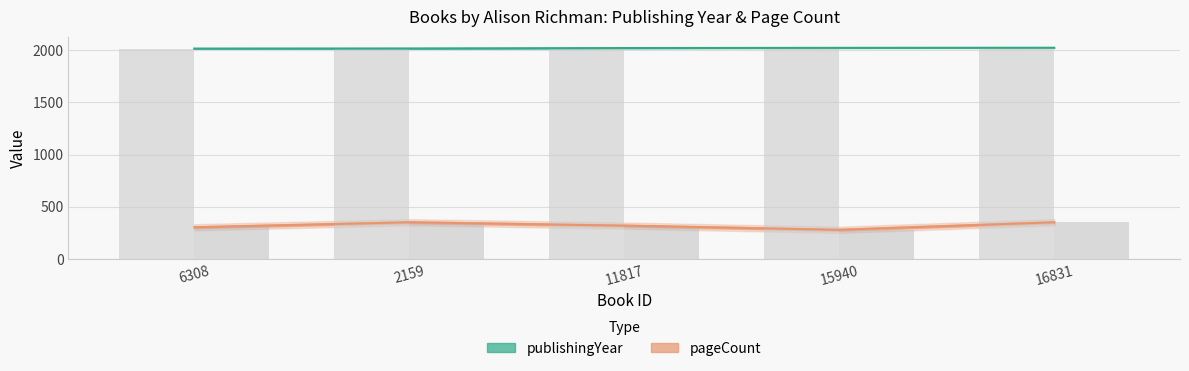

At which category does the chart reach its peak across all series?

16831